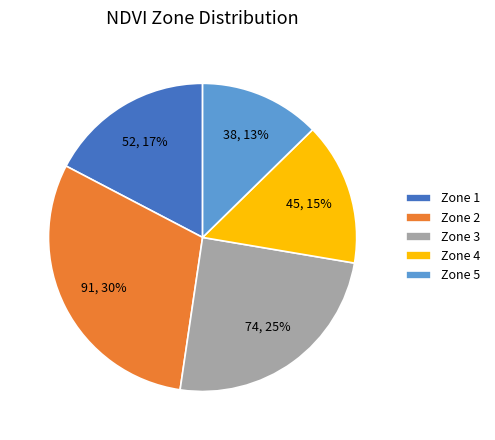

True or false: Zone 1 accounts for 31% of the total.

False